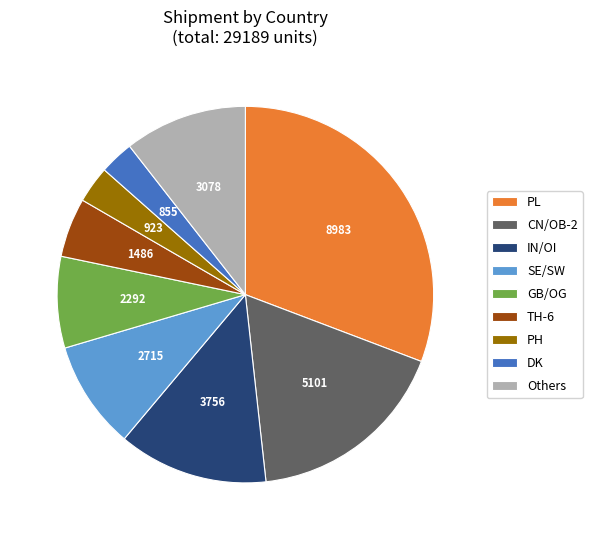

Is the sum of GB/OG and TH-6 greater than half?

No